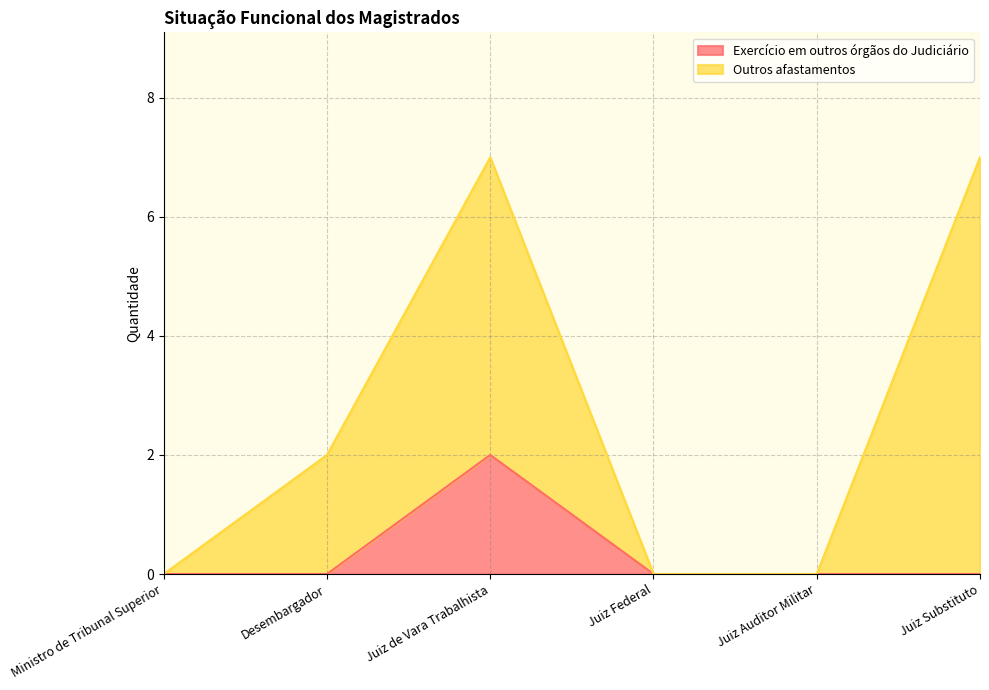

How many points are higher than both their immediate neighbors (excluding endpoints)?

1